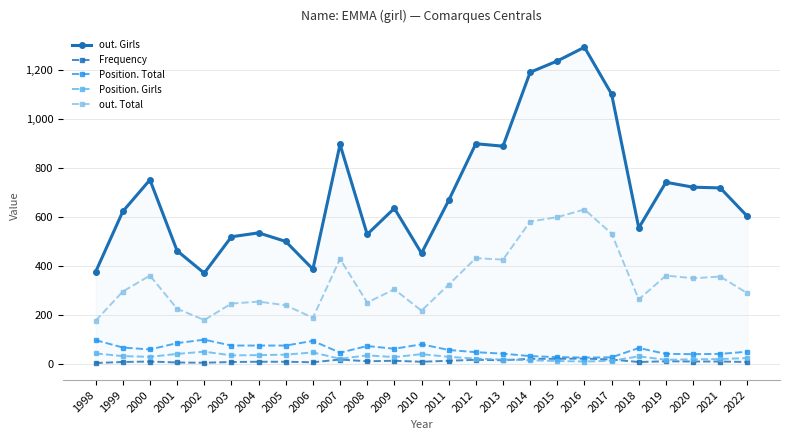

Between 2002 and 2008, which series saw the biggest shift?

out. Girls